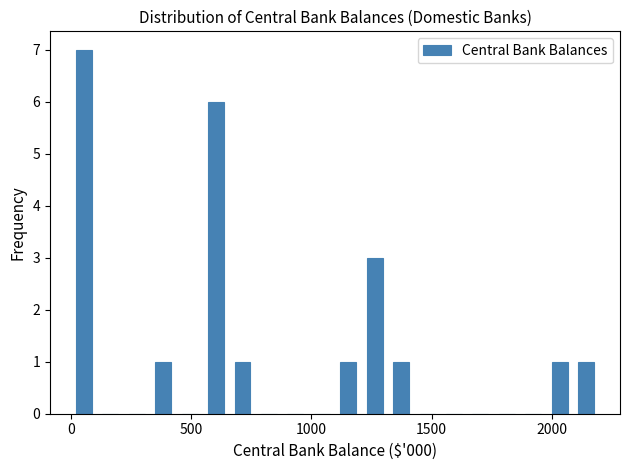

Read against the x-axis, roughly where is the centre of the tallest bar?

50